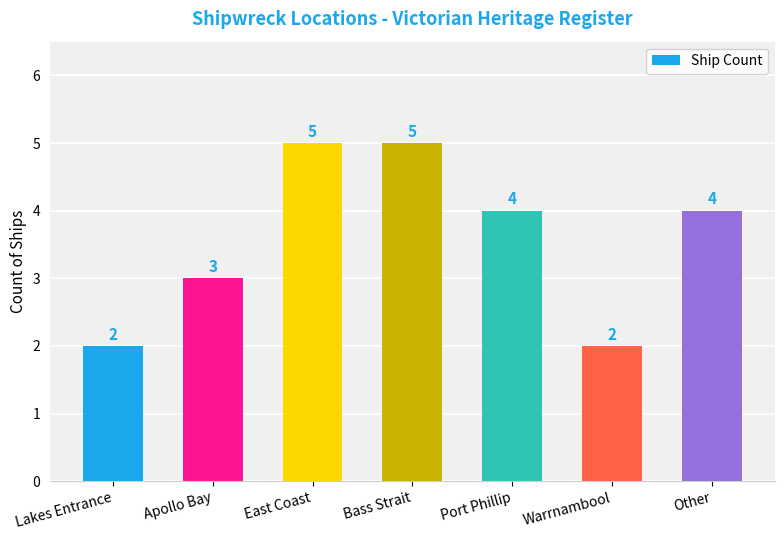

The chart shows a value of 4 at Other. True or false?

True